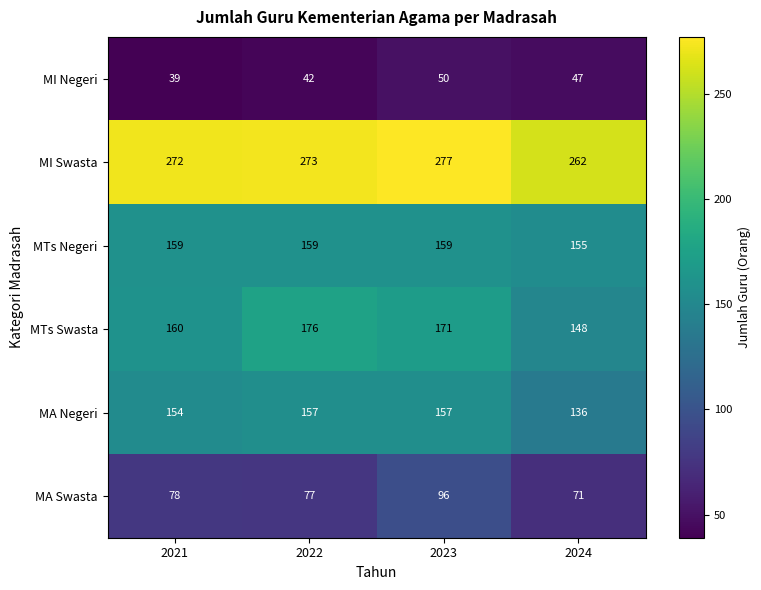

The MTs Negeri series shows 159 at 2022. True or false?

True